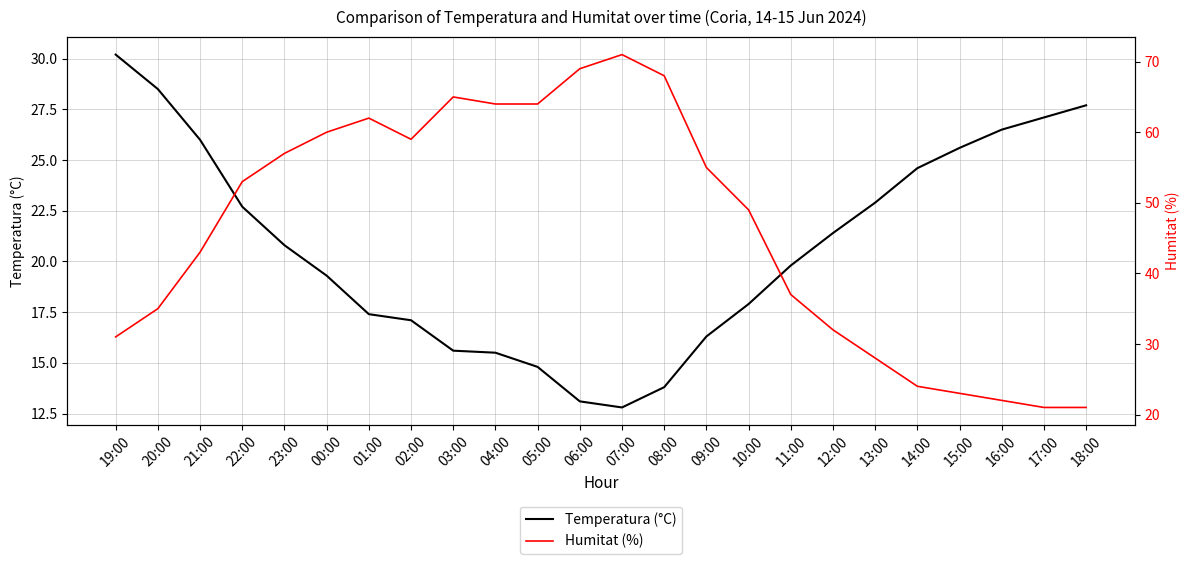

What is the label of the 15th point from the right?

04:00